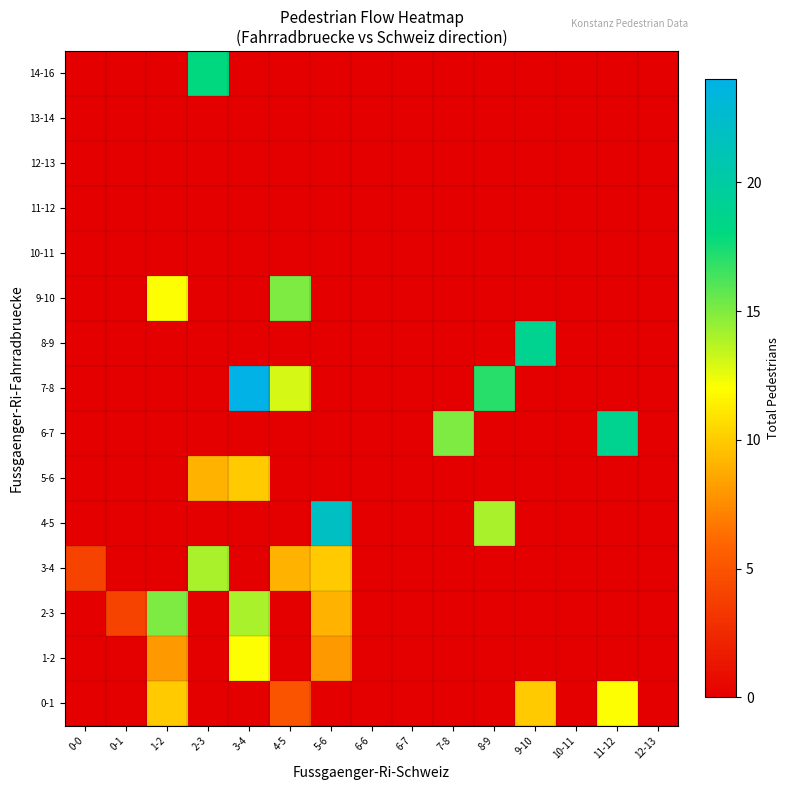

How many data points does each series have?

15